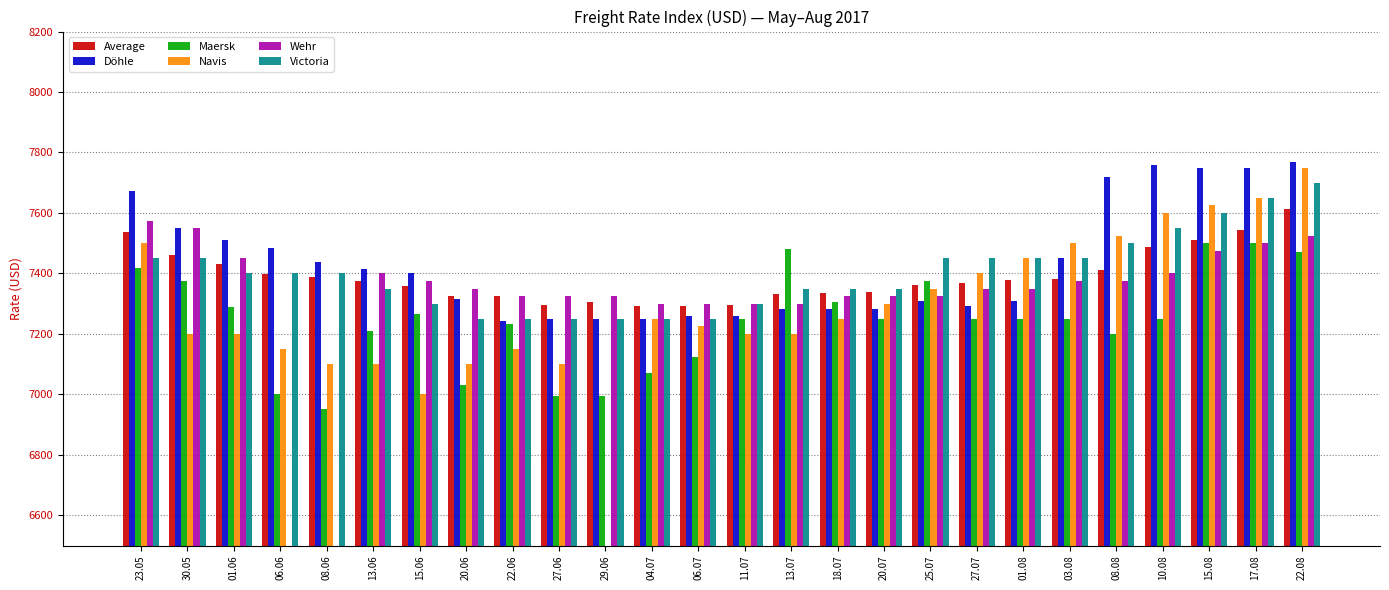

What are all the series names shown in the legend?

Average, Döhle, Maersk, Navis, Wehr, Victoria